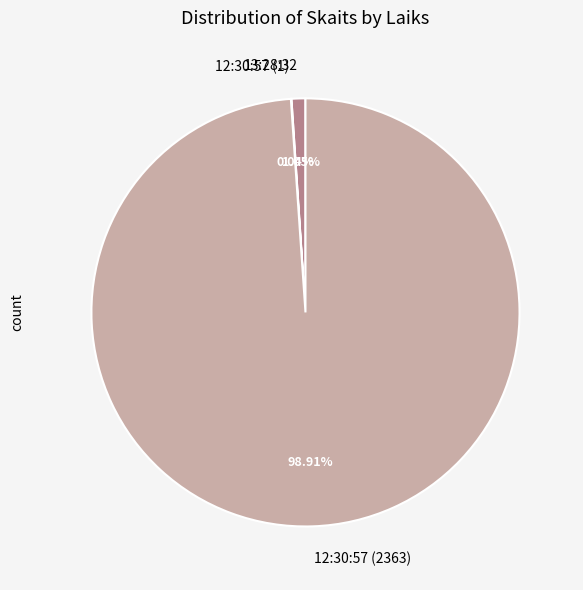

Between 12:30:57 (2363) and 13:28:32, which is larger?

12:30:57 (2363)